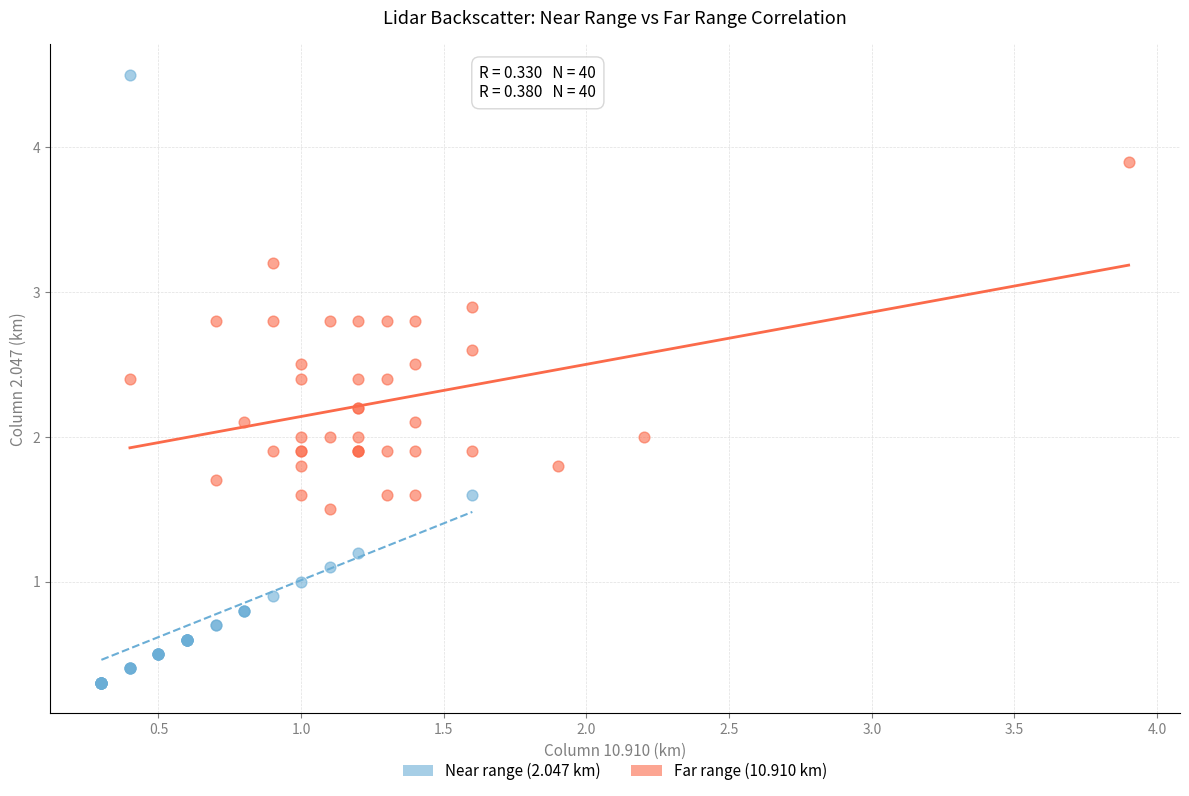

Which series contains the lowest Y value?

Near range (2.047 km)